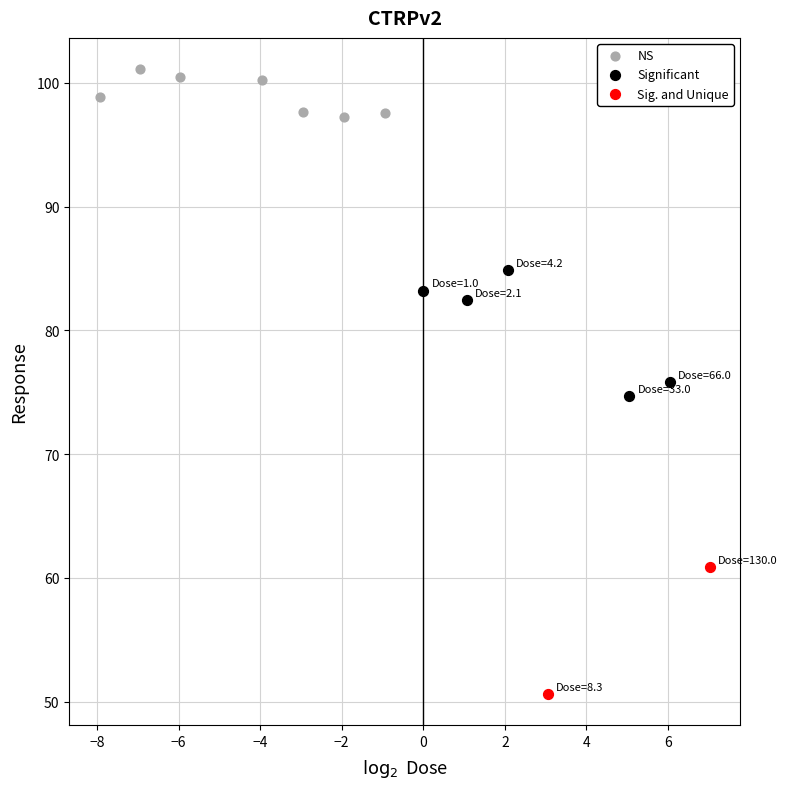

What are all the series names shown in the legend?

NS, Significant, Sig. and Unique